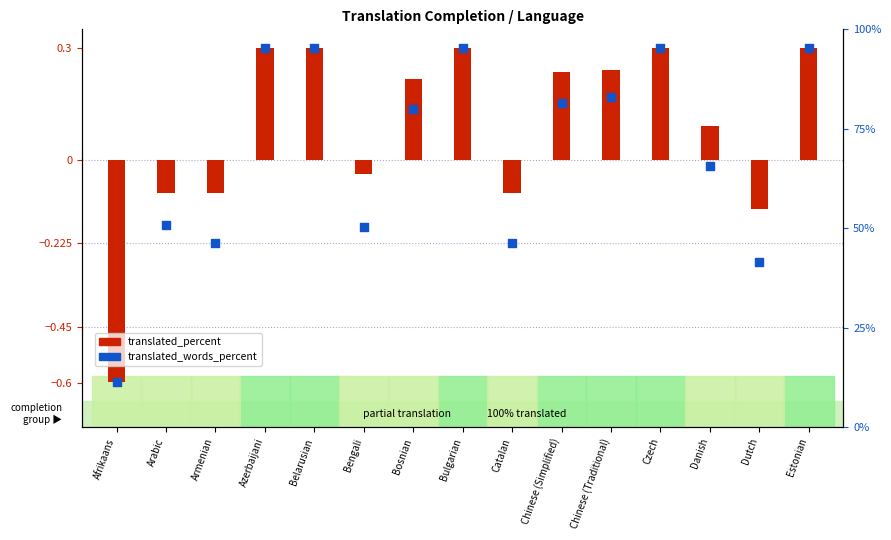

Between Armenian and Czech, which is larger?

Czech